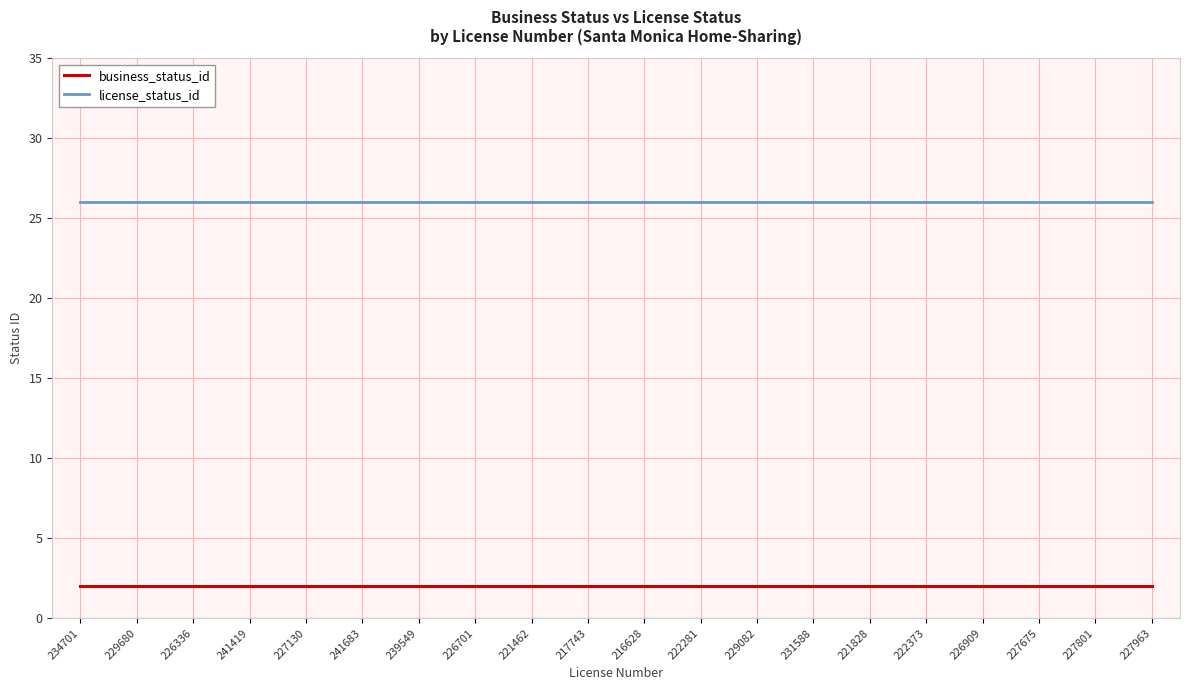

What is the difference between the highest and lowest values at 227963?

24